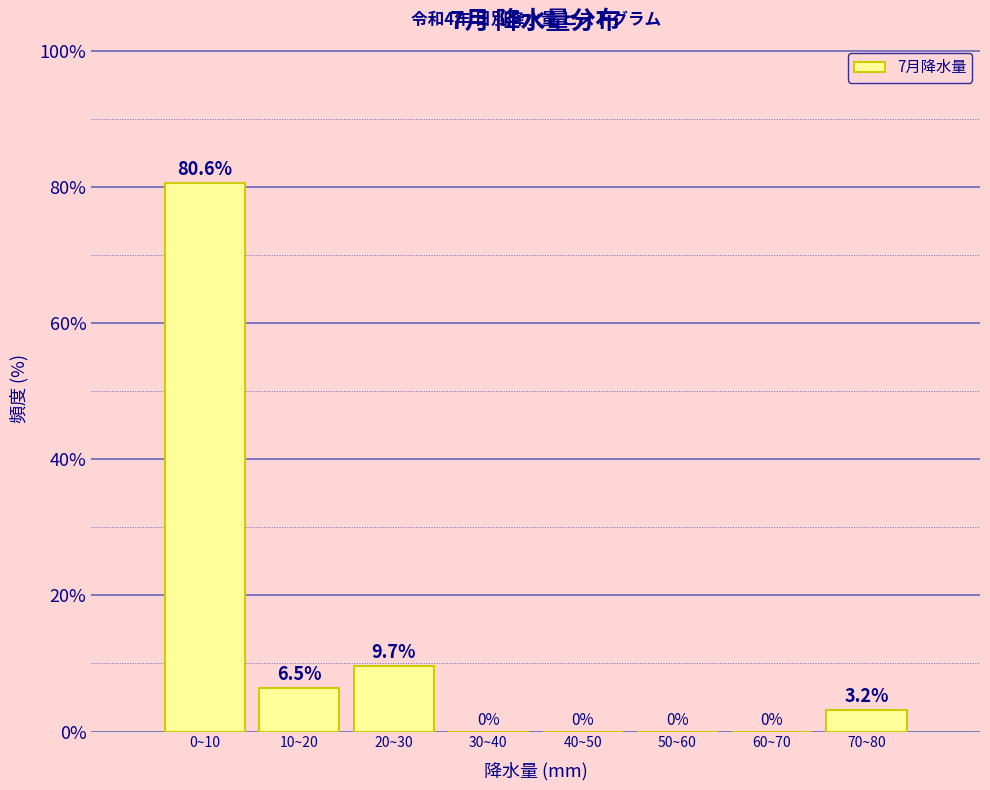

Reading left to right, list all the values displayed in this chart.

0~10=80.6	10~20=6.5	20~30=9.7	30~40=0.0	40~50=0.0	50~60=0.0	60~70=0.0	70~80=3.2